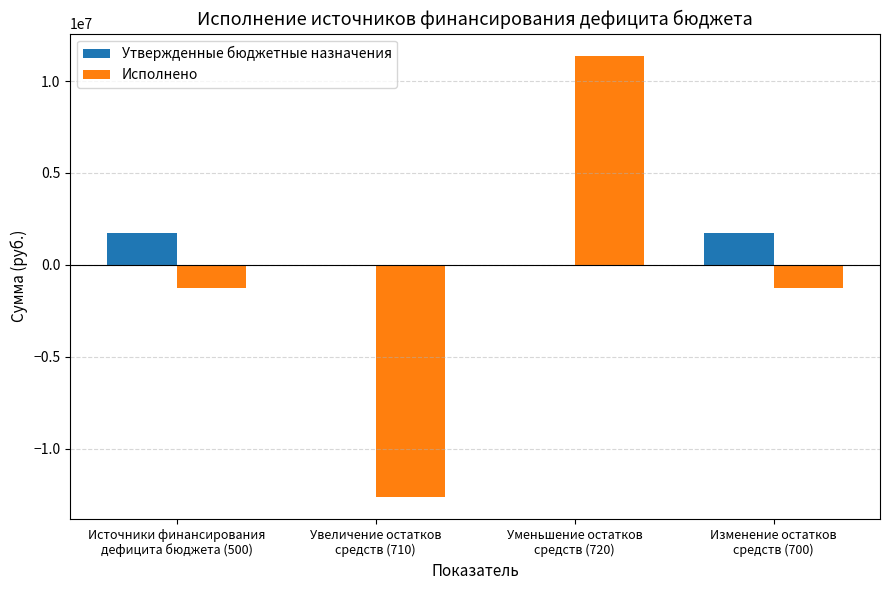

Reading left to right, extract all data points from this chart.

Утвержденные бюджетные назначения: 1717871.6	0.0	0.0	1717871.6
Исполнено: -1244082.2	-12631383.2	11387301.0	-1244082.2